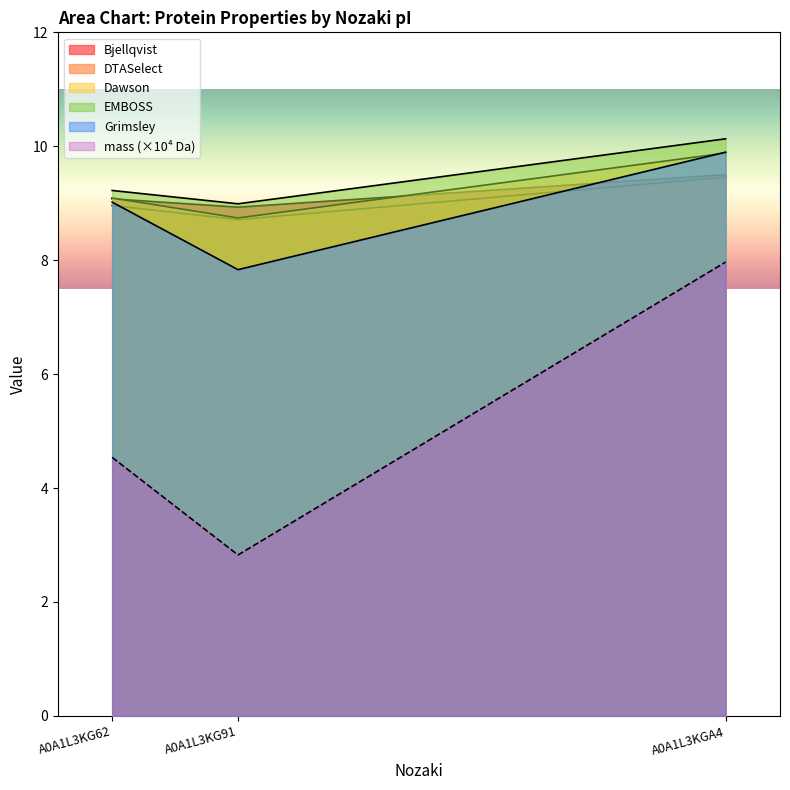

What position from the left is A0A1L3KG91?

2